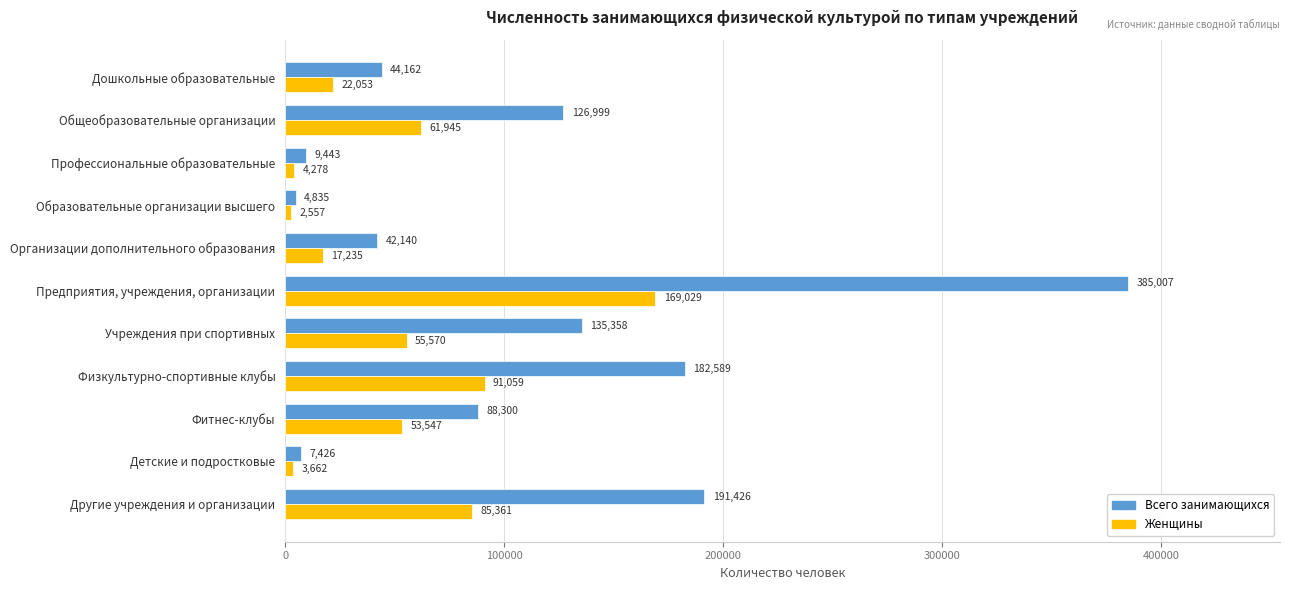

What is the total value across all series at Общеобразовательные организации?

188944